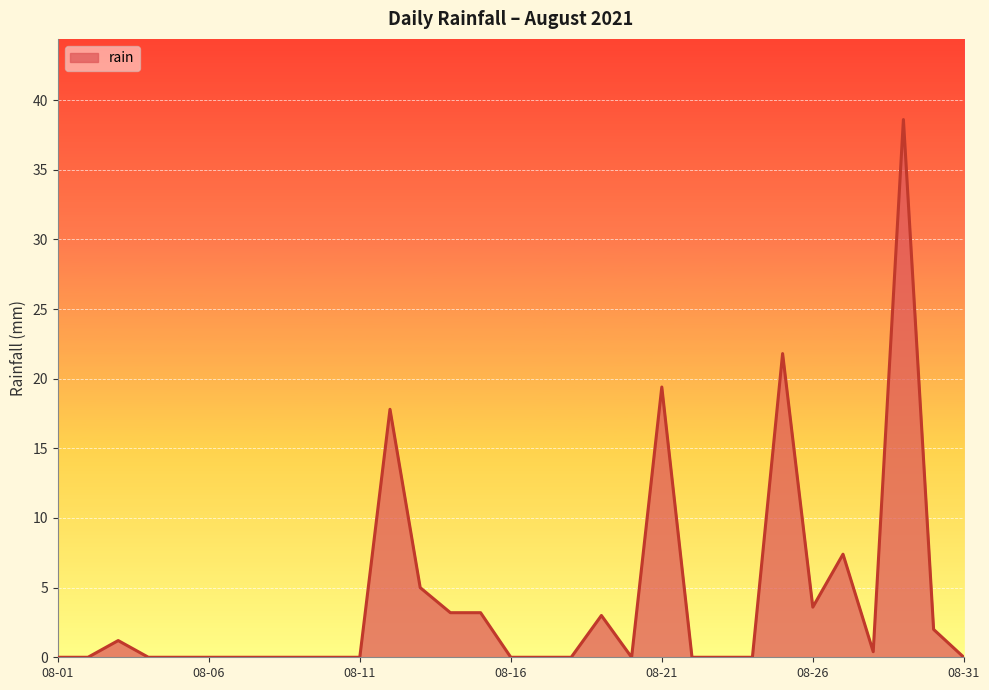

What is the greatest value displayed?

38.6